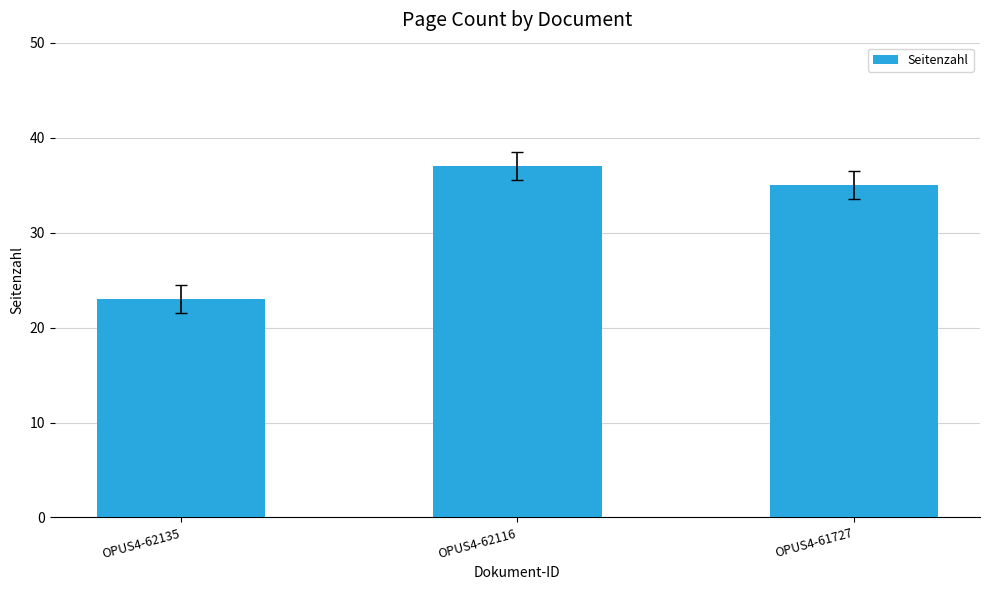

The value at OPUS4-62135 is 23. True or false?

True